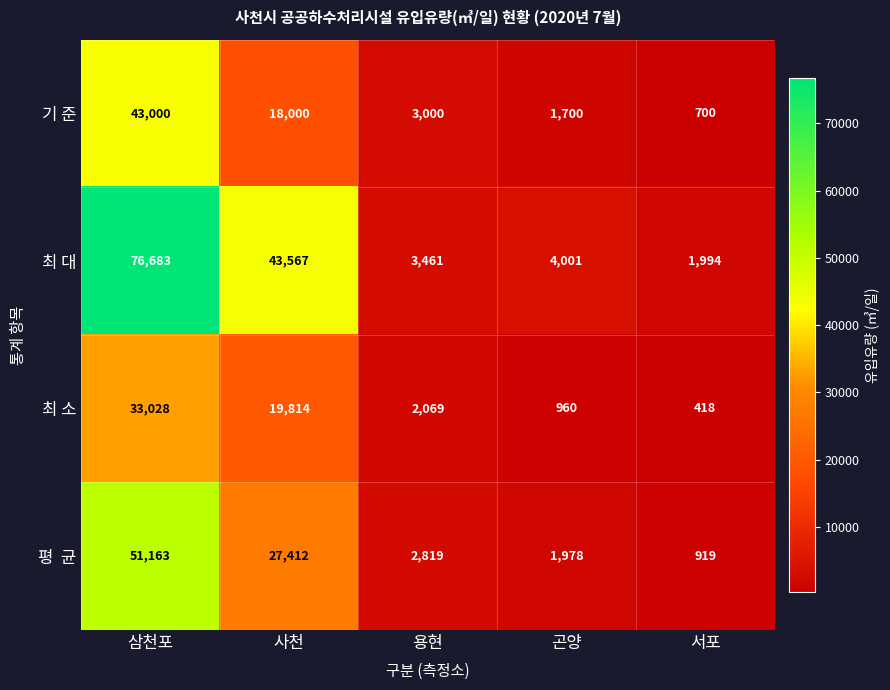

Which label corresponds to the smallest value in the chart?

서포